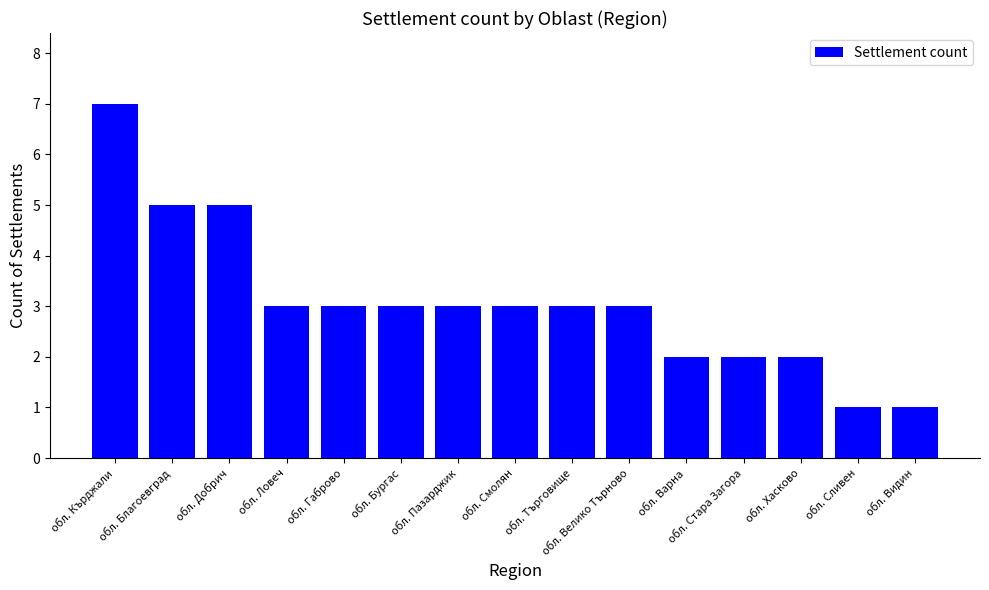

What is the approximate value at обл. Габрово?

3